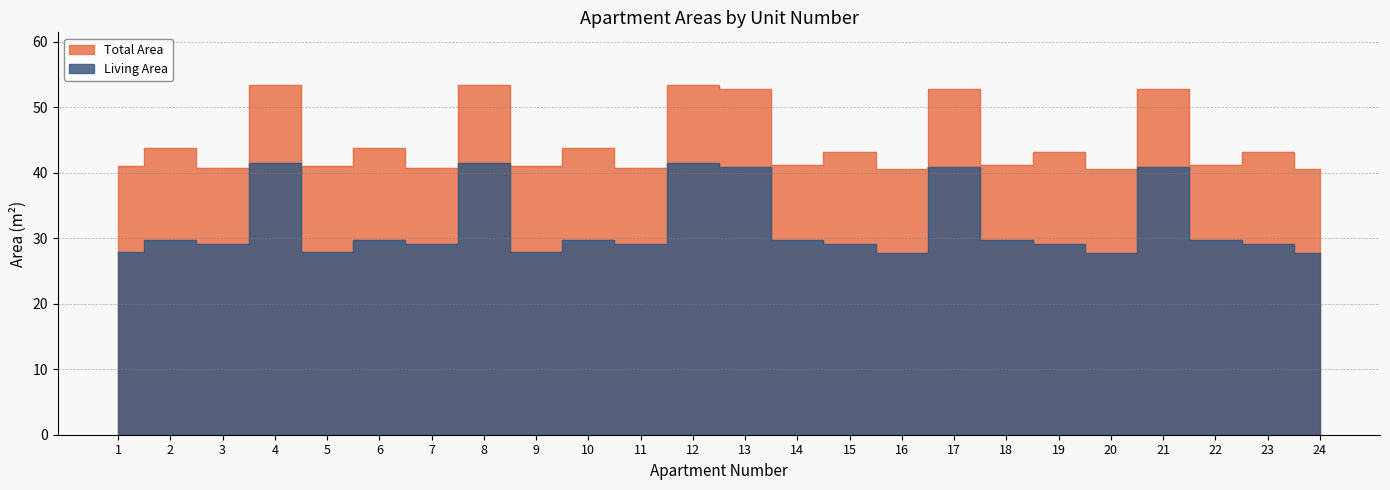

What is the maximum value shown in the chart?

53.4